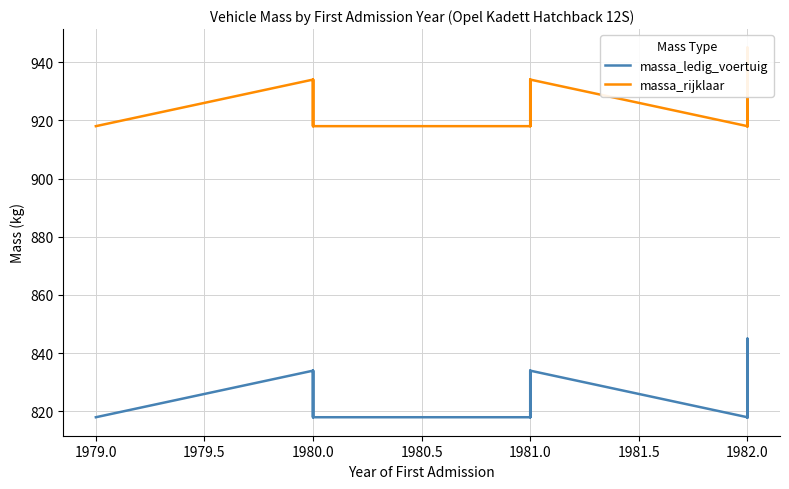

Reading right to left, transcribe all the data shown in this chart.

massa_ledig_voertuig: 818	818	818	818	818	818	818	818	834	818	818	818	818	818	834	834	845	818	818	818	834	818	818	818	818	834	818	818	818	818	818	818	818	818	818	818	834	818	834	818
massa_rijklaar: 918	918	918	918	918	918	918	918	934	918	918	918	918	918	934	934	945	918	918	918	934	918	918	918	918	934	918	918	918	918	918	918	918	918	918	918	934	918	934	918